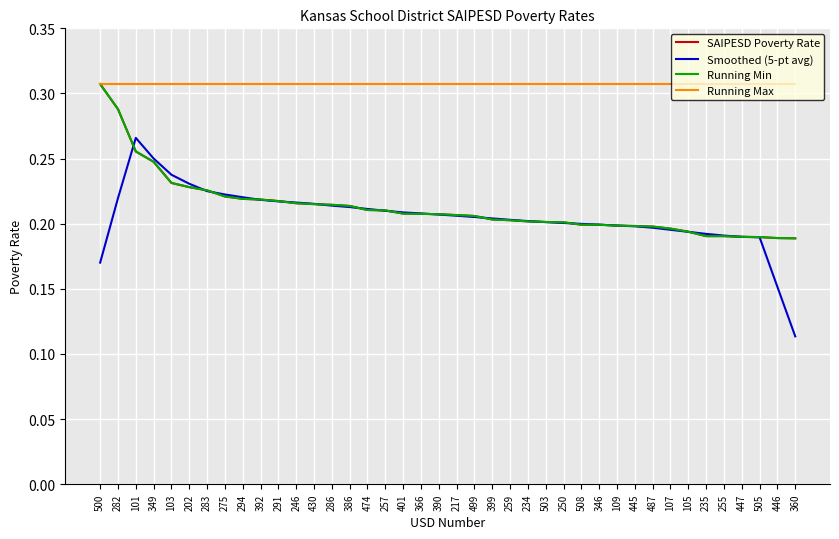

Which series has the widest spread of values?

Smoothed (5-pt avg)